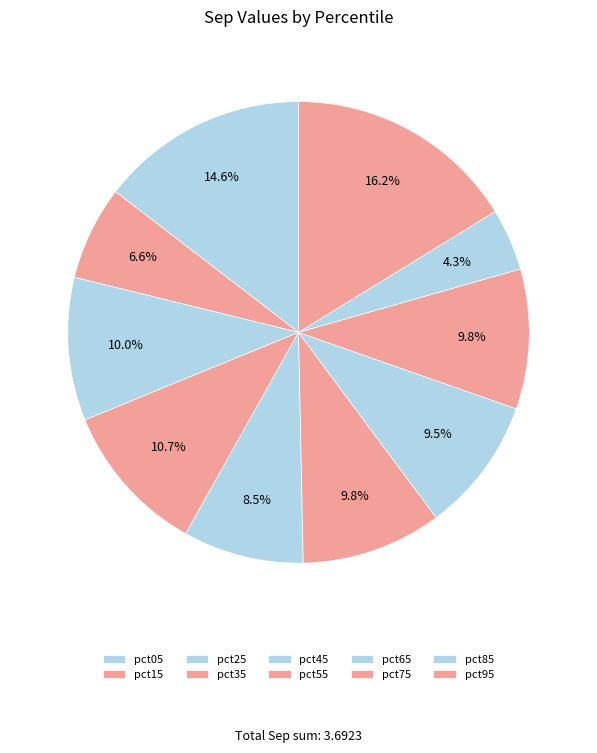

To the nearest percent, what is the difference between the largest and smallest slice percentages?

12%